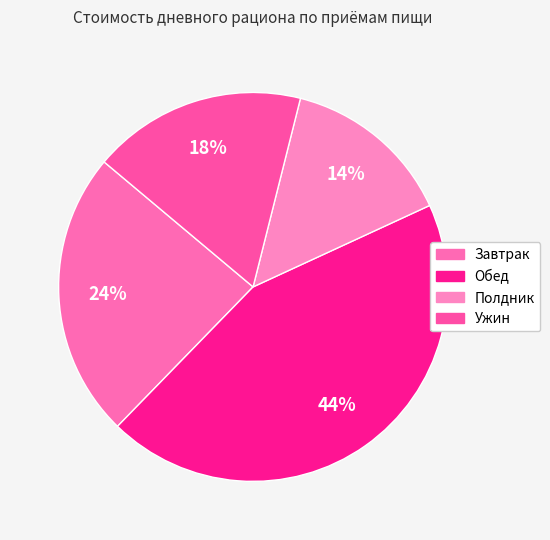

To the nearest percent, what is the average slice percentage?

25%